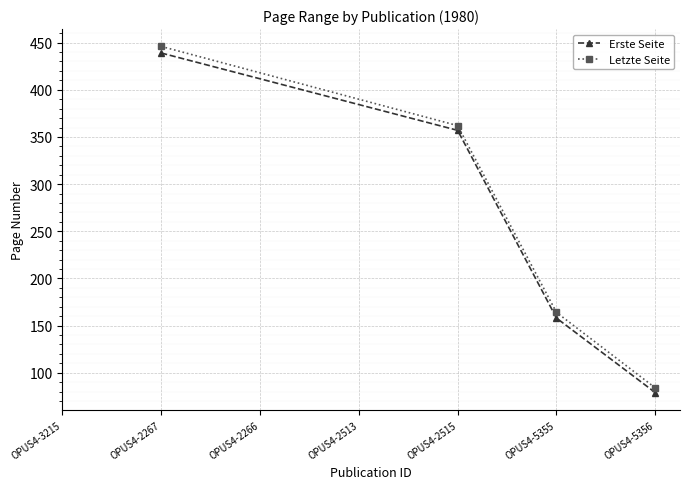

Does the chart display data point markers on the line(s)?

Yes